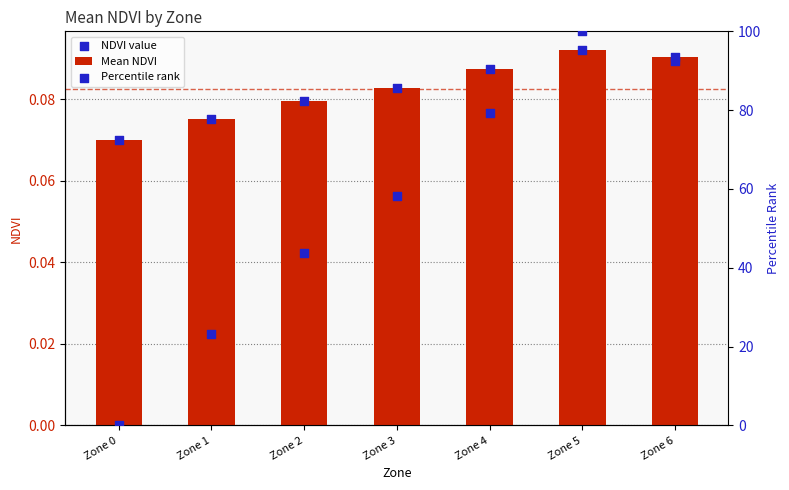

At how many categories does at least one series exceed 71?

3